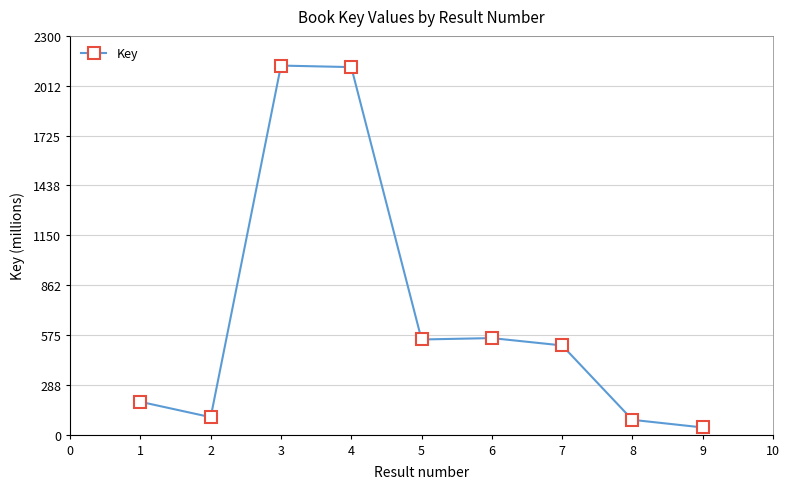

Where is the first local minimum?

2